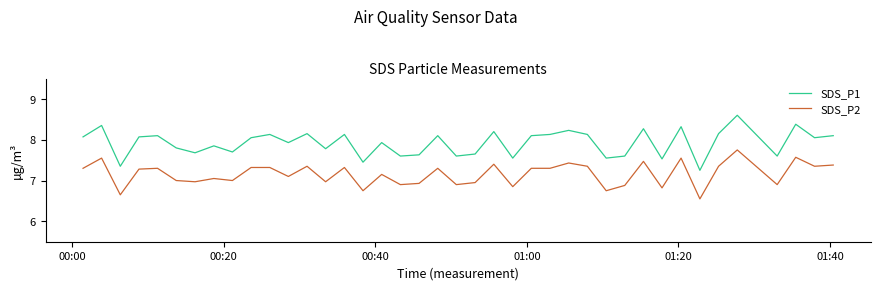

True or false: SDS_P1 and SDS_P2 cross at least once.

False